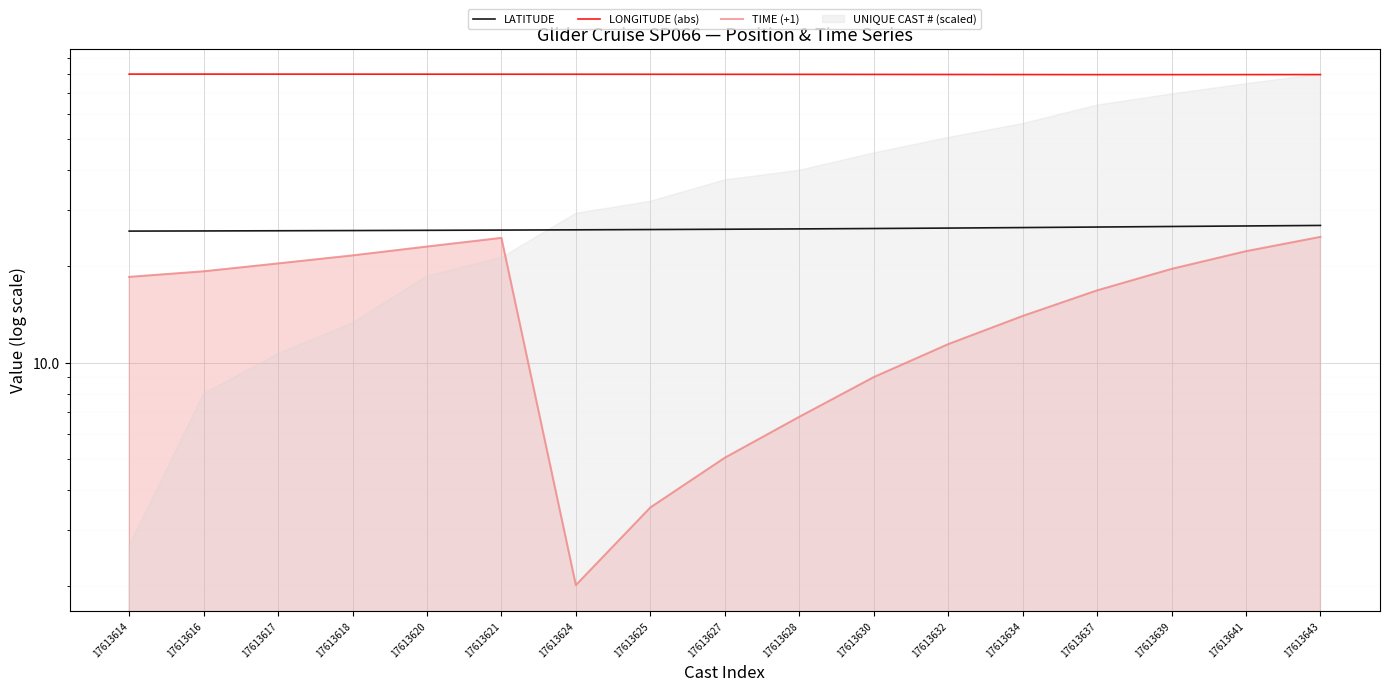

Rank the categories by LATITUDE value from lowest to highest.

17613614, 17613616, 17613617, 17613618, 17613620, 17613621, 17613624, 17613625, 17613627, 17613628, 17613630, 17613632, 17613634, 17613637, 17613639, 17613641, 17613643